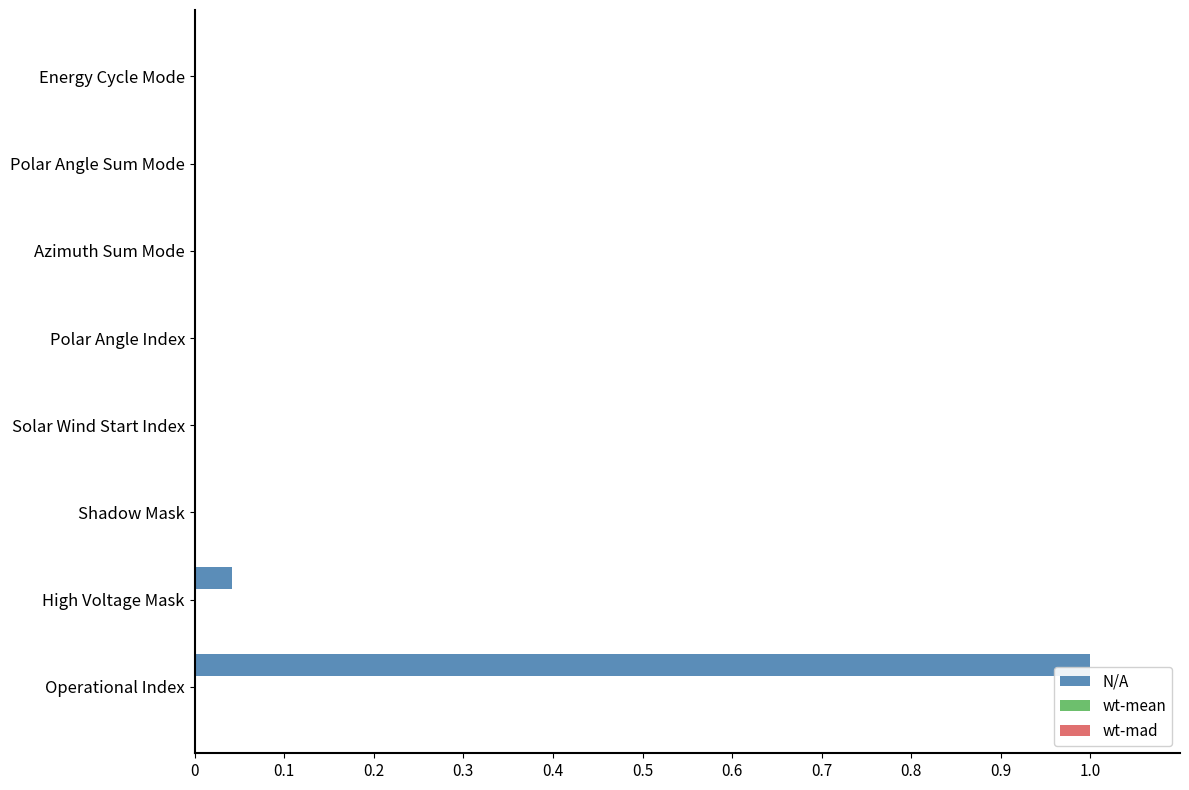

Which has a higher value, Polar Angle Index or Operational Index?

Operational Index